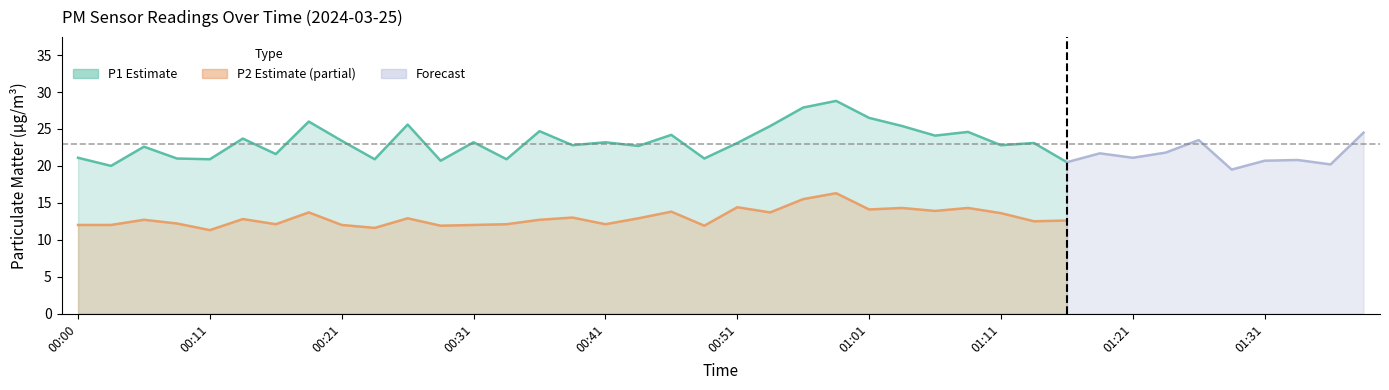

What is the label of the 13th point from the left?

00:31